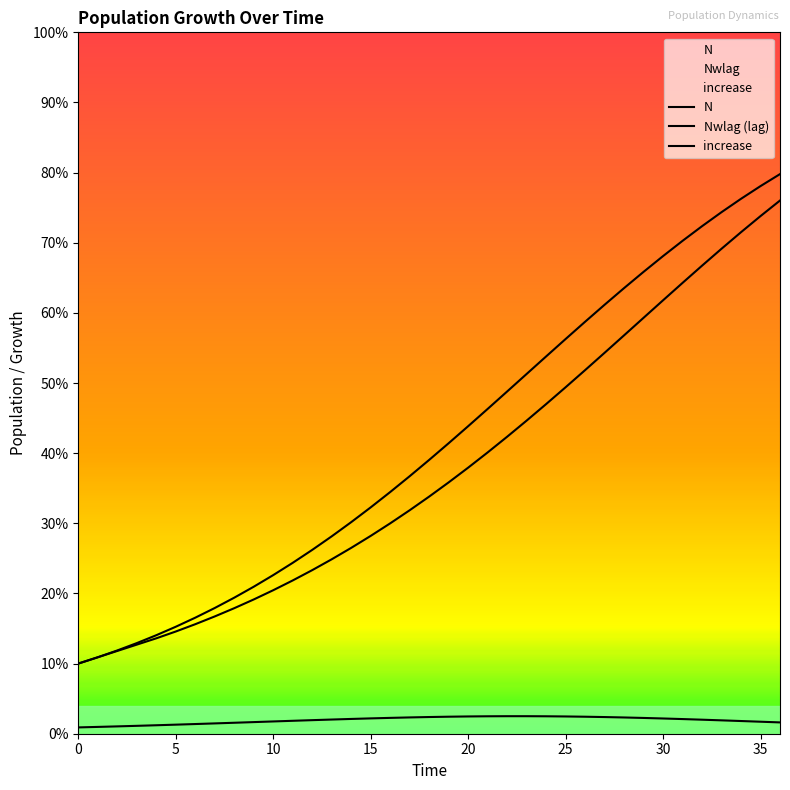

List the series in order of their peak value, highest first.

N, Nwlag (lag), increase